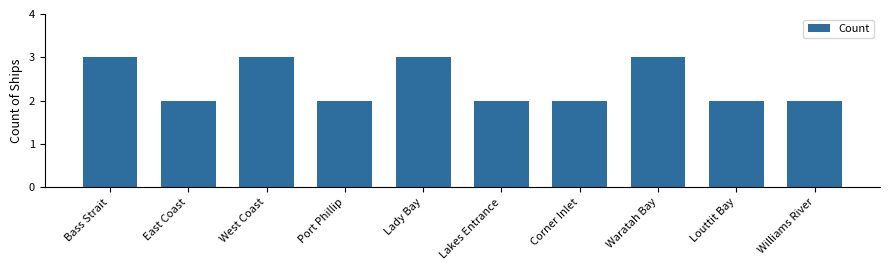

Reading left to right, extract all data points from this chart.

3	2	3	2	3	2	2	3	2	2